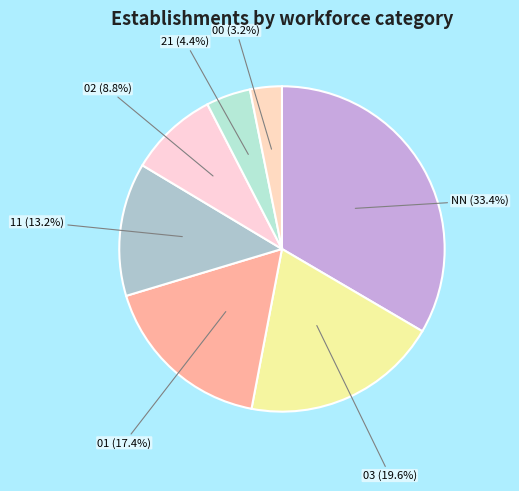

To the nearest percent, what is the difference between the largest and smallest slice percentages?

30%